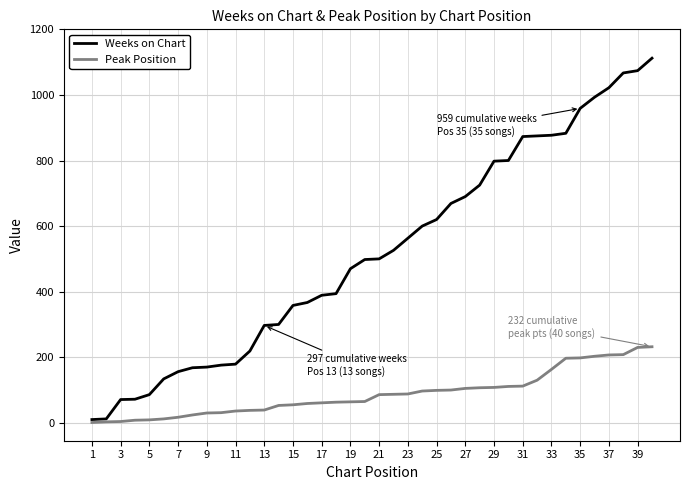

List the series in order of their overall mean, highest first.

Weeks on Chart, Peak Position